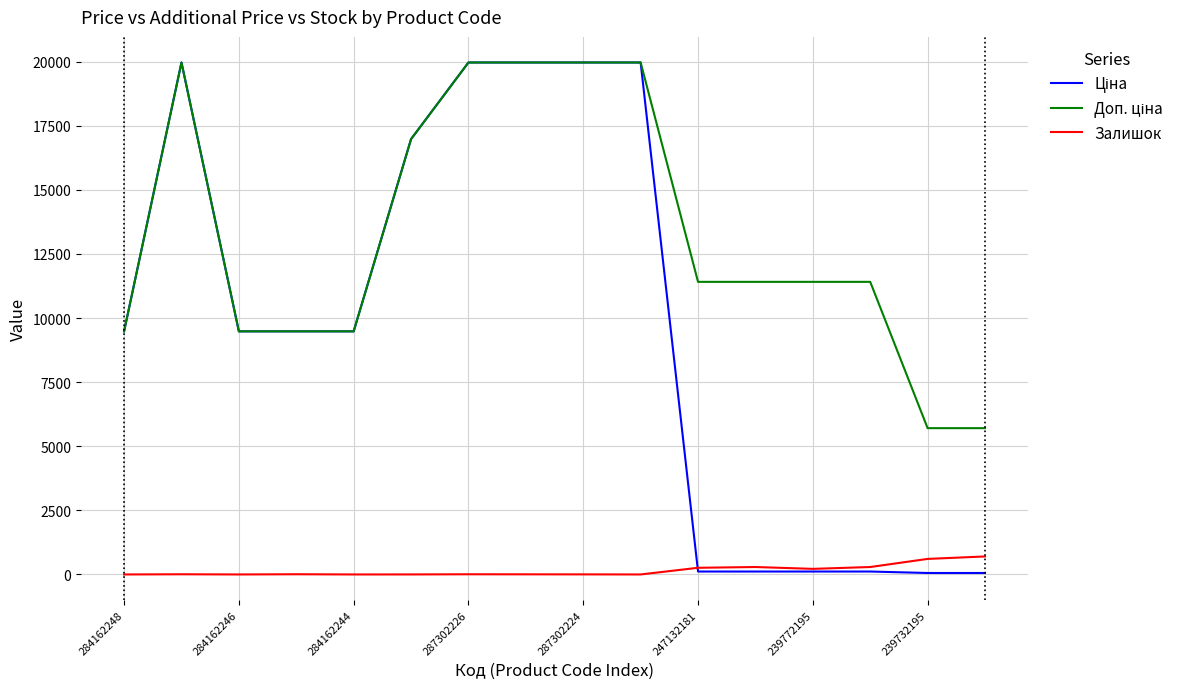

How many categories are shown in the chart?

16